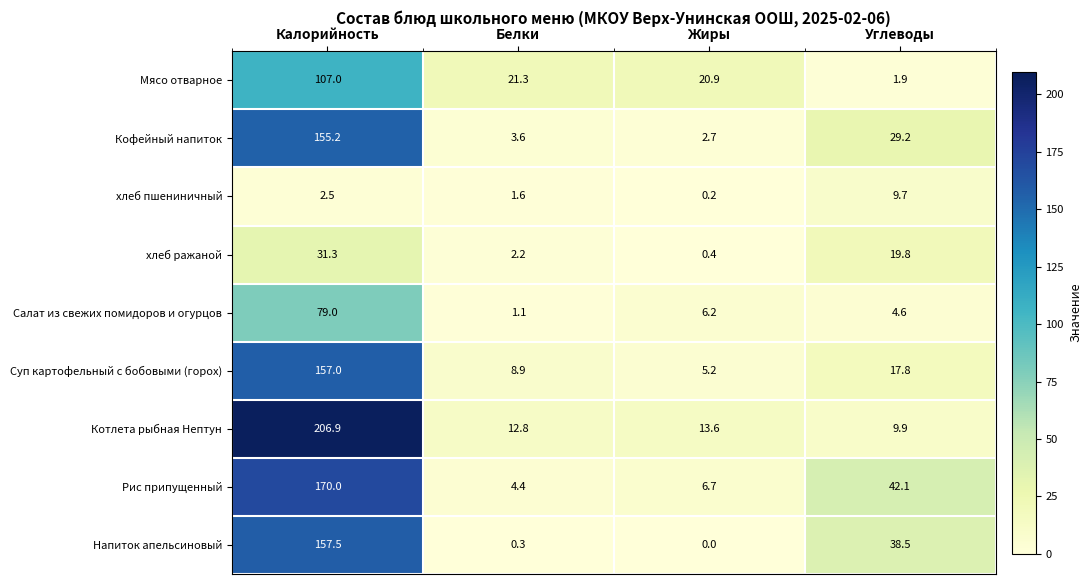

How many positive values does the Напиток апельсиновый series have?

3